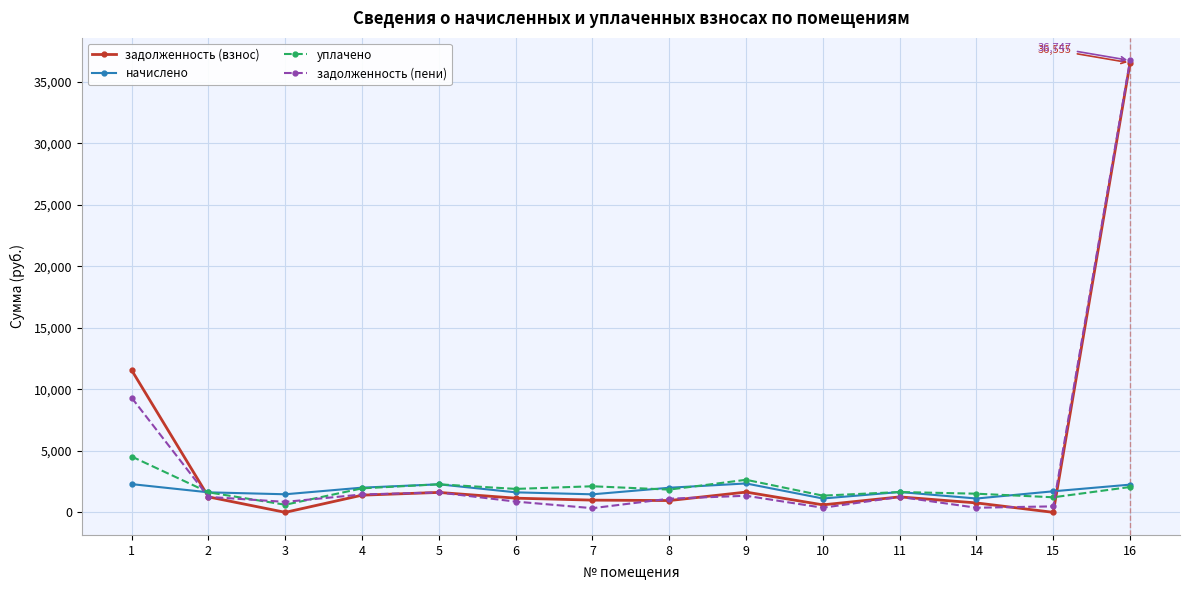

What is the greatest value displayed?

36747.3